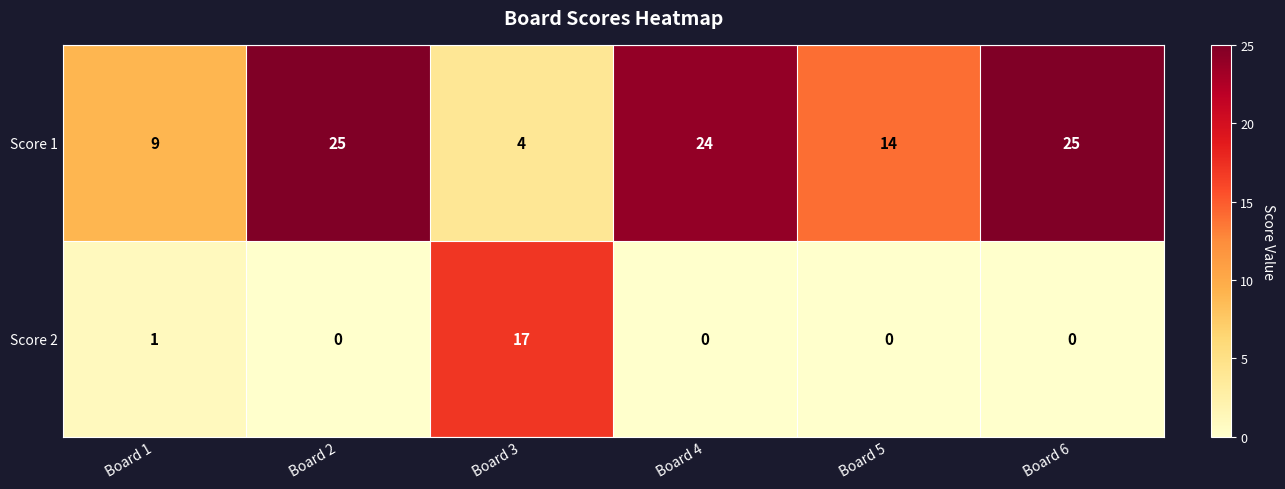

At how many categories does at least one series exceed 21?

3